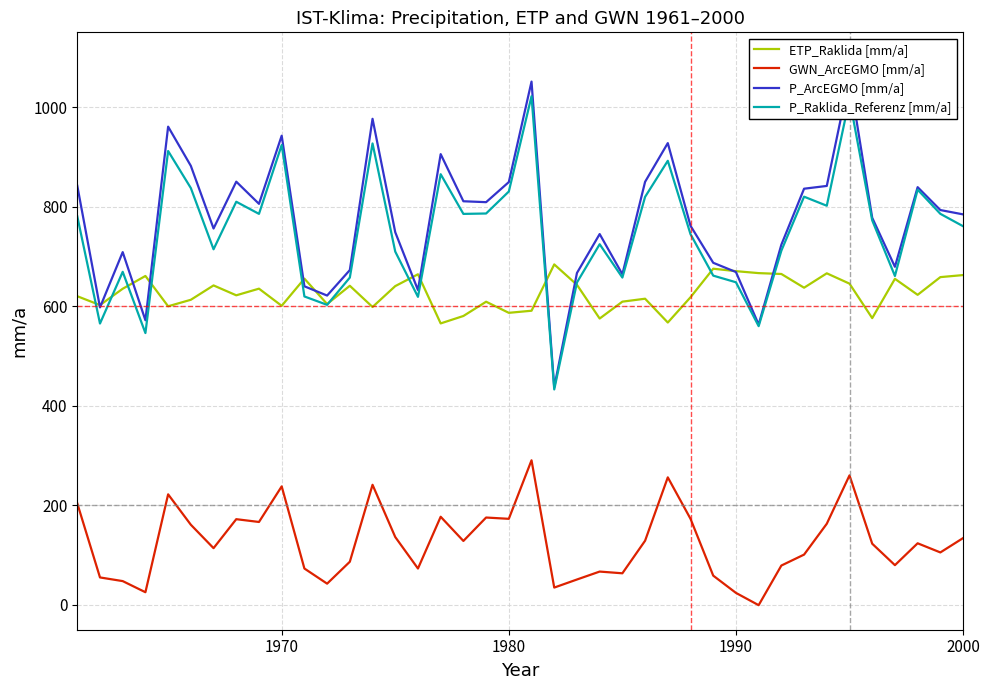

What is the highest value of the P_Raklida_Referenz [mm/a] series?

1021.6